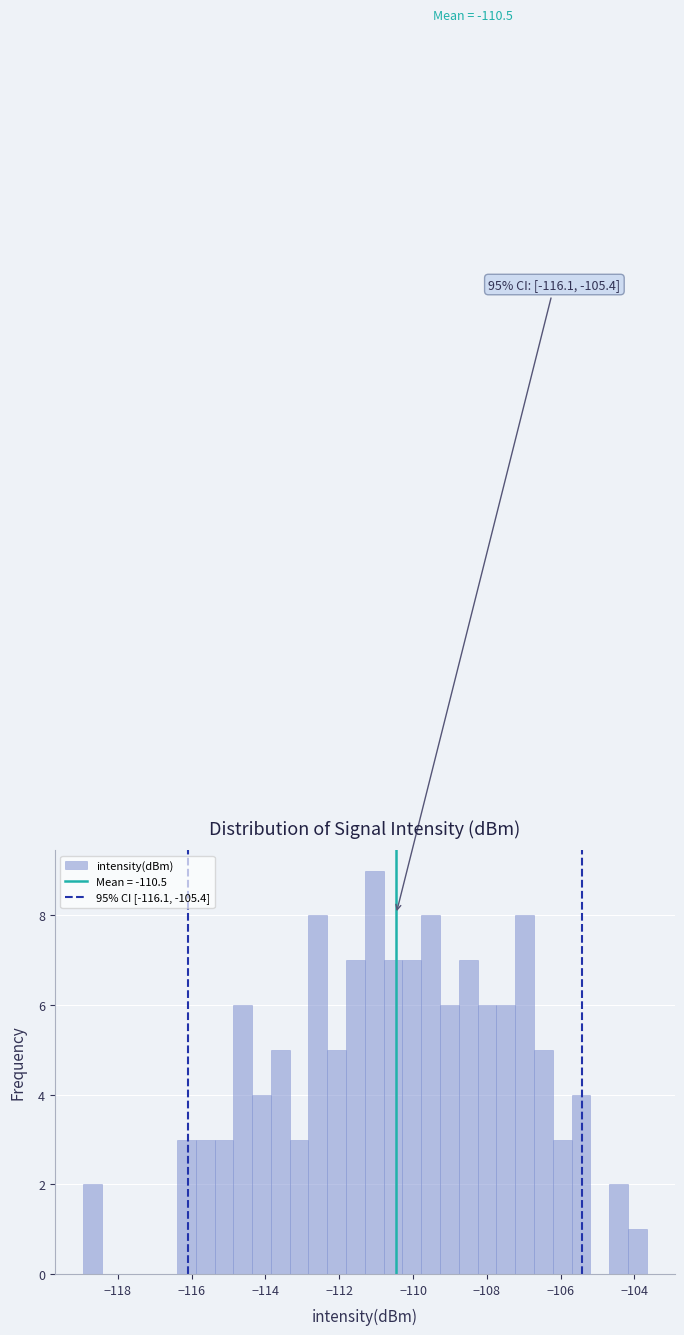

Around what value on the x-axis is the tallest bar? Give the approximate position of its centre, as read against the axis.

-111.0